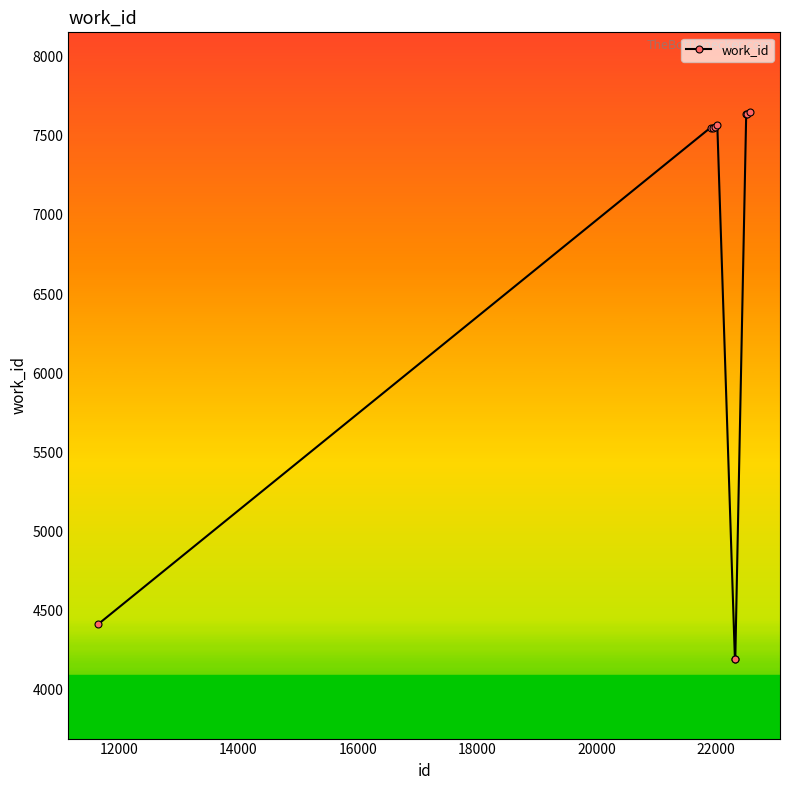

What is the value of the 5th point from the left?

7565